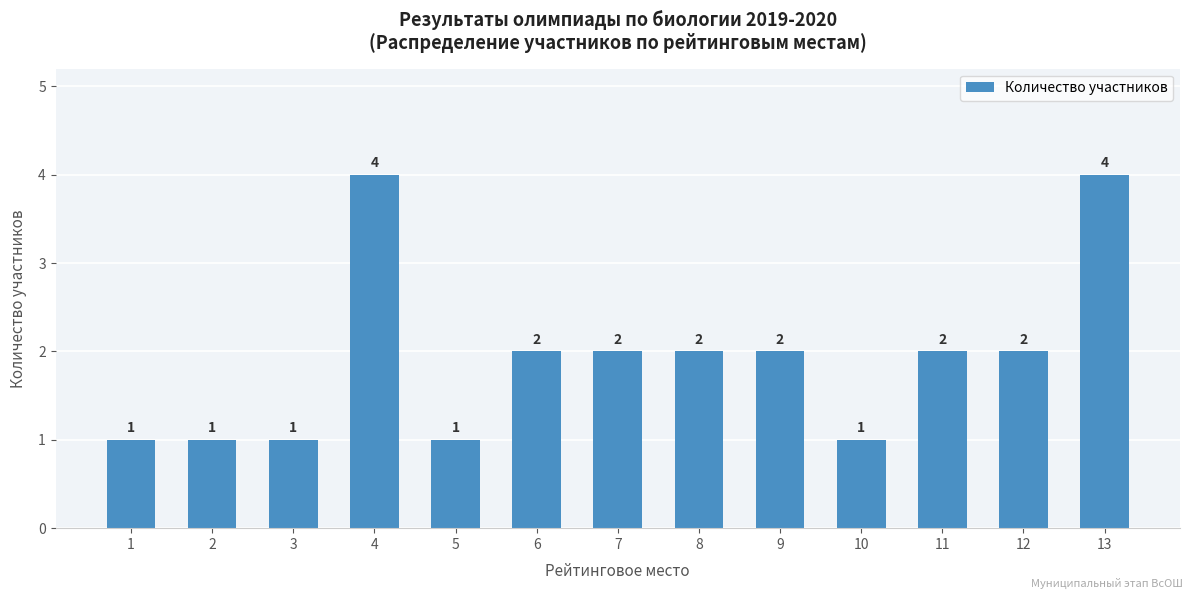

The chart shows a value of 1 at 7. True or false?

False